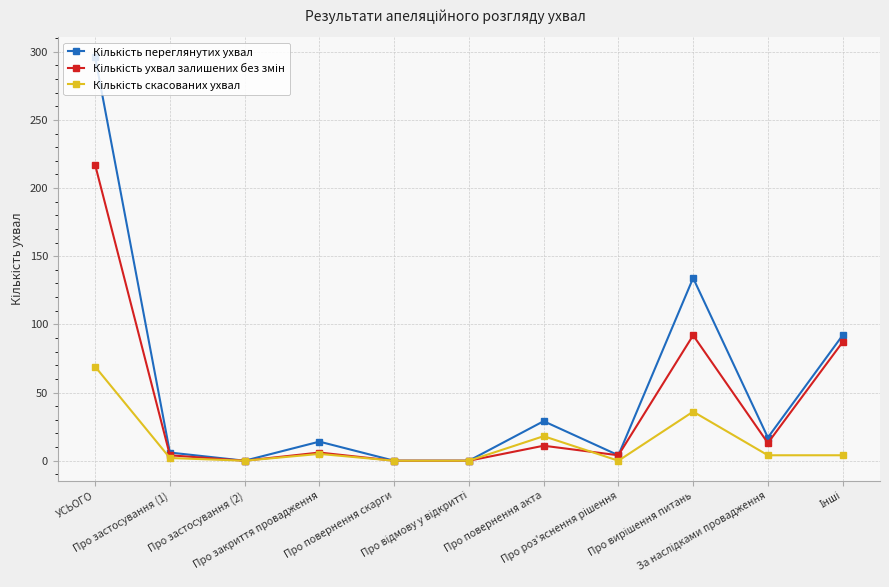

Count the number of categories in the chart.

11